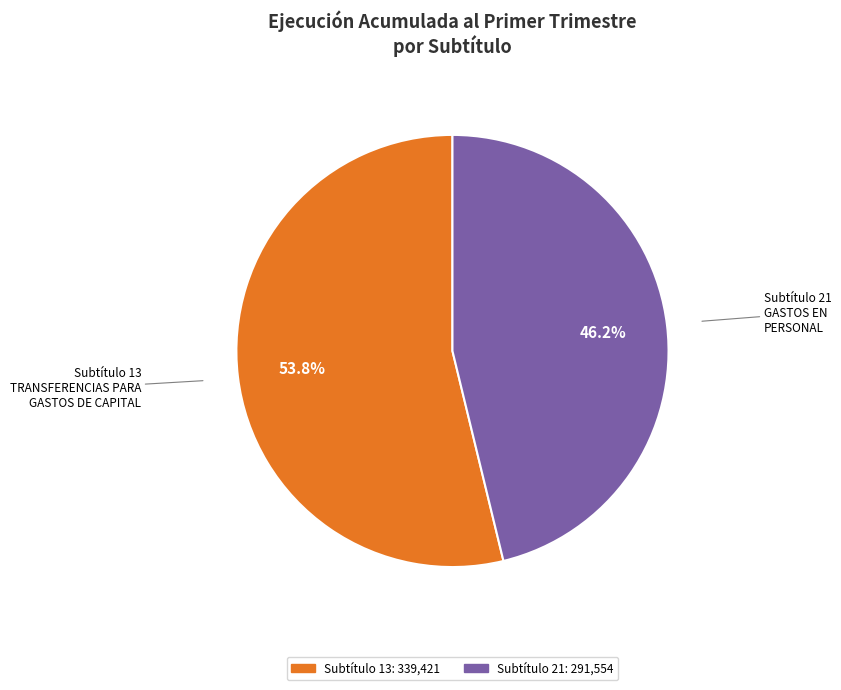

Is there any slice that represents more than half of the pie?

Yes